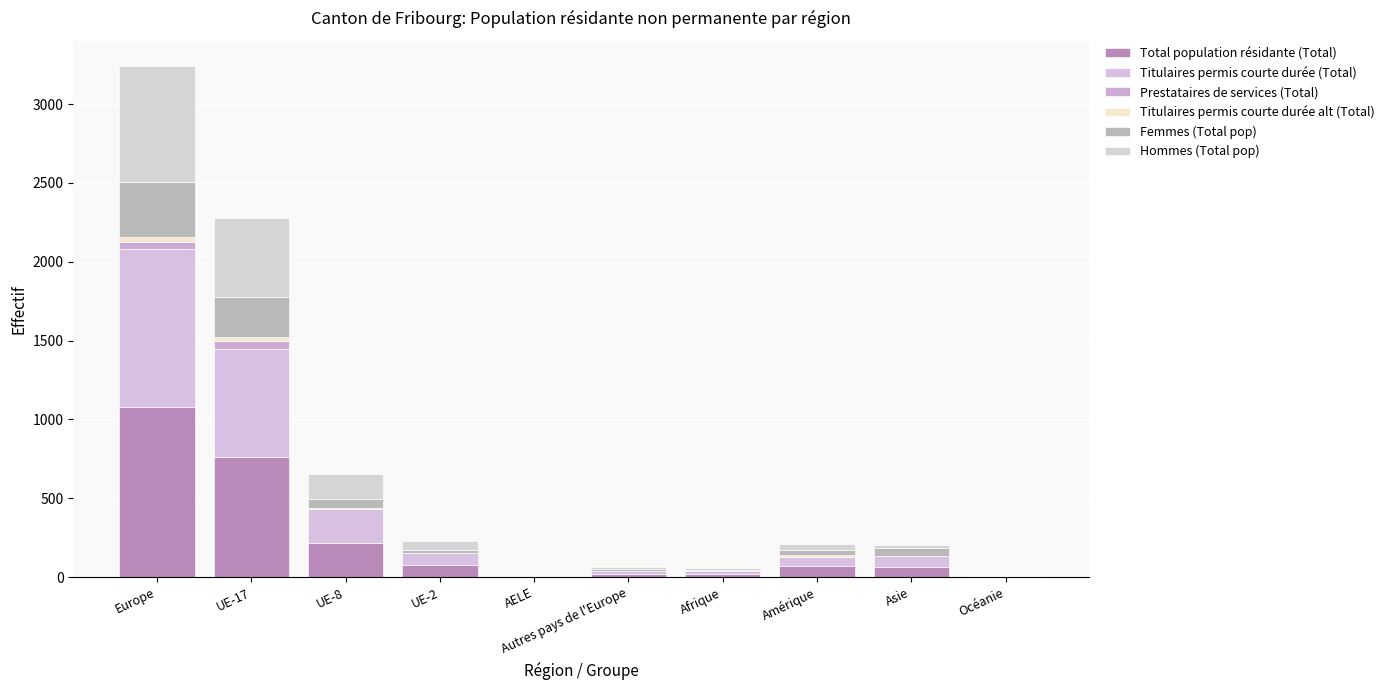

Are the bars grouped side by side (vs. stacked)?

No